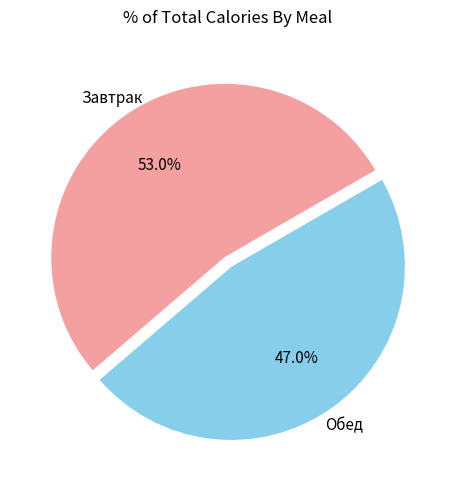

To the nearest percent, what portion does Обед represent?

47%